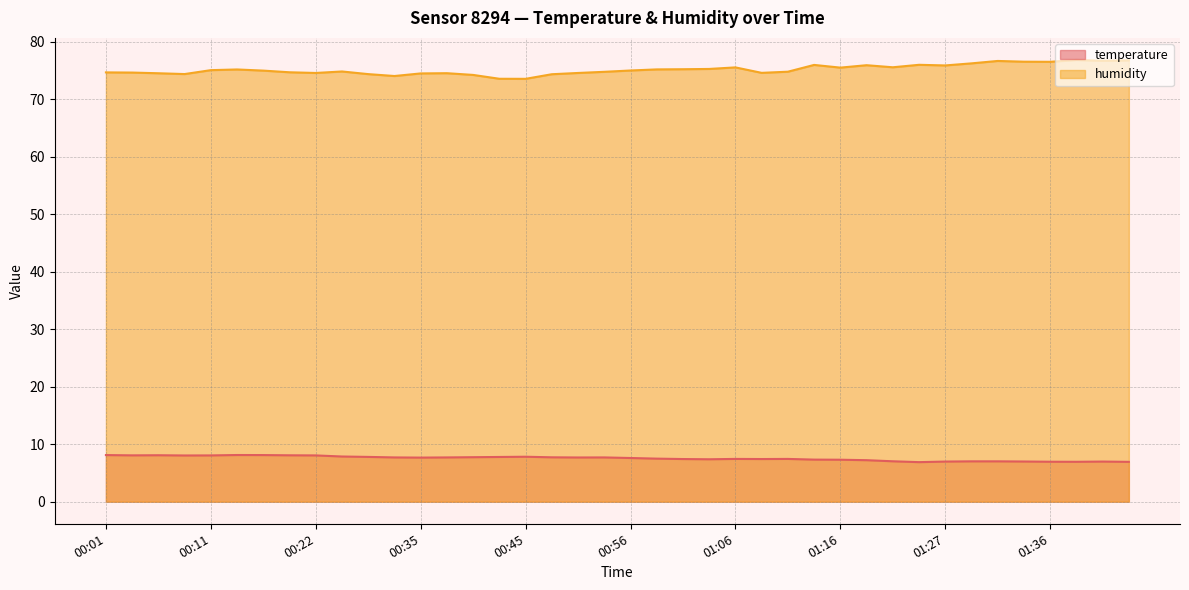

True or false: temperature has more than 0 points higher than both neighbors.

True